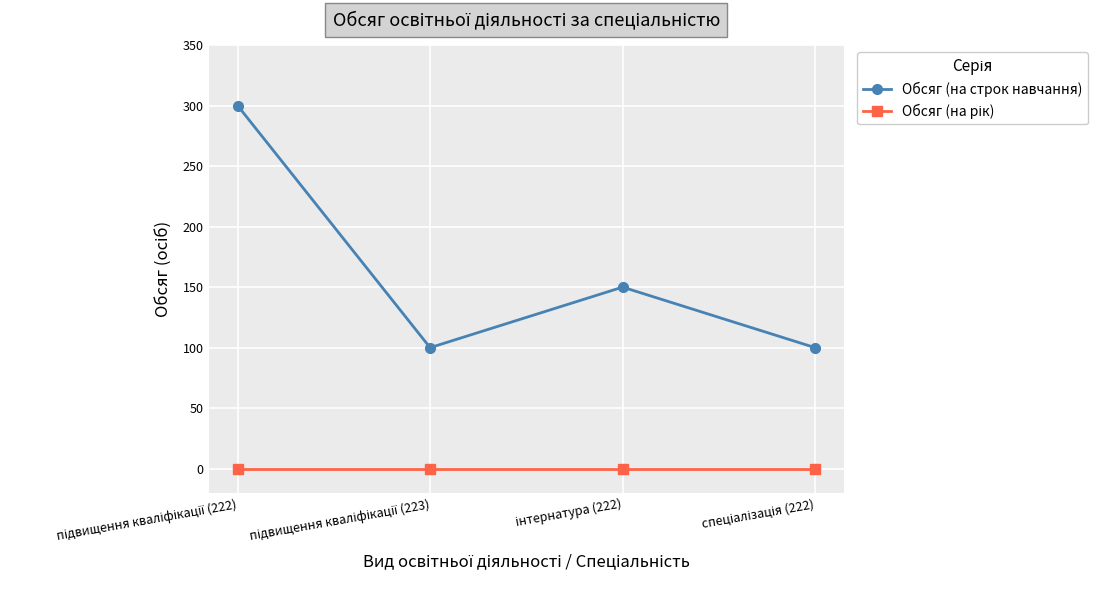

How many interior local valleys does the Обсяг (на строк навчання) series have?

1